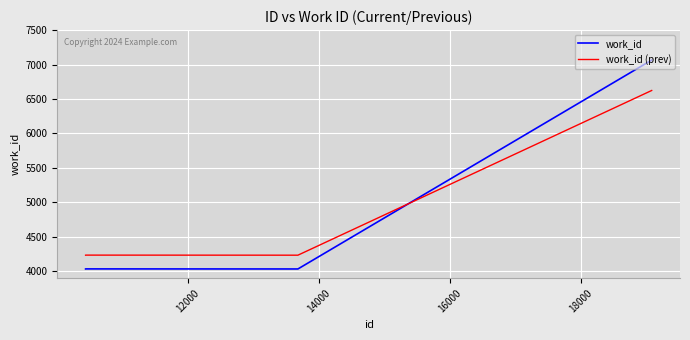

Which series ends up on top after the final intersection of work_id (prev) and work_id?

work_id